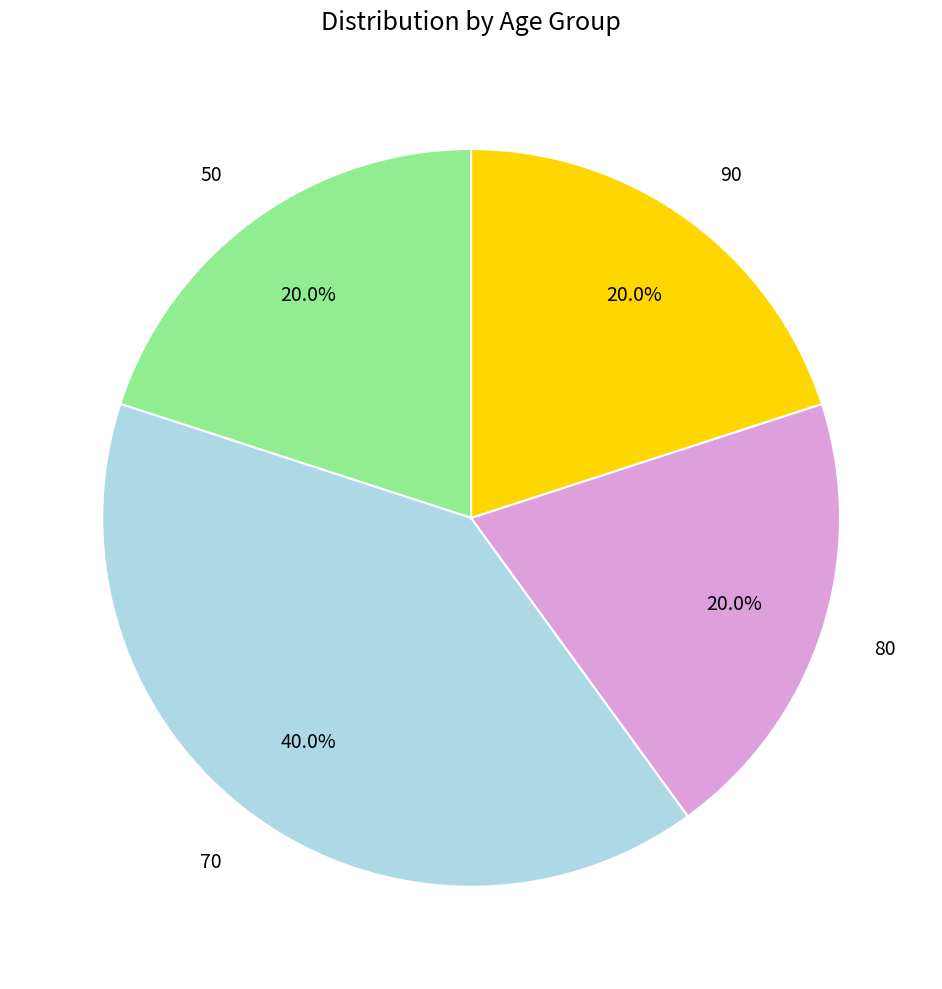

Which category has the biggest portion of the pie?

70